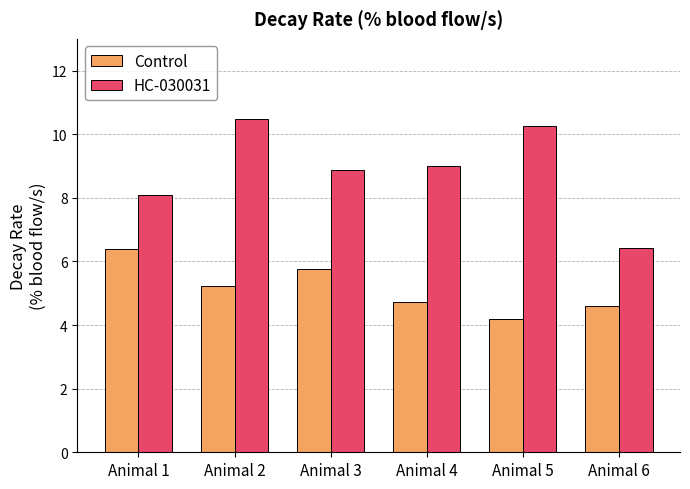

How many data points in Control are less than 5?

3